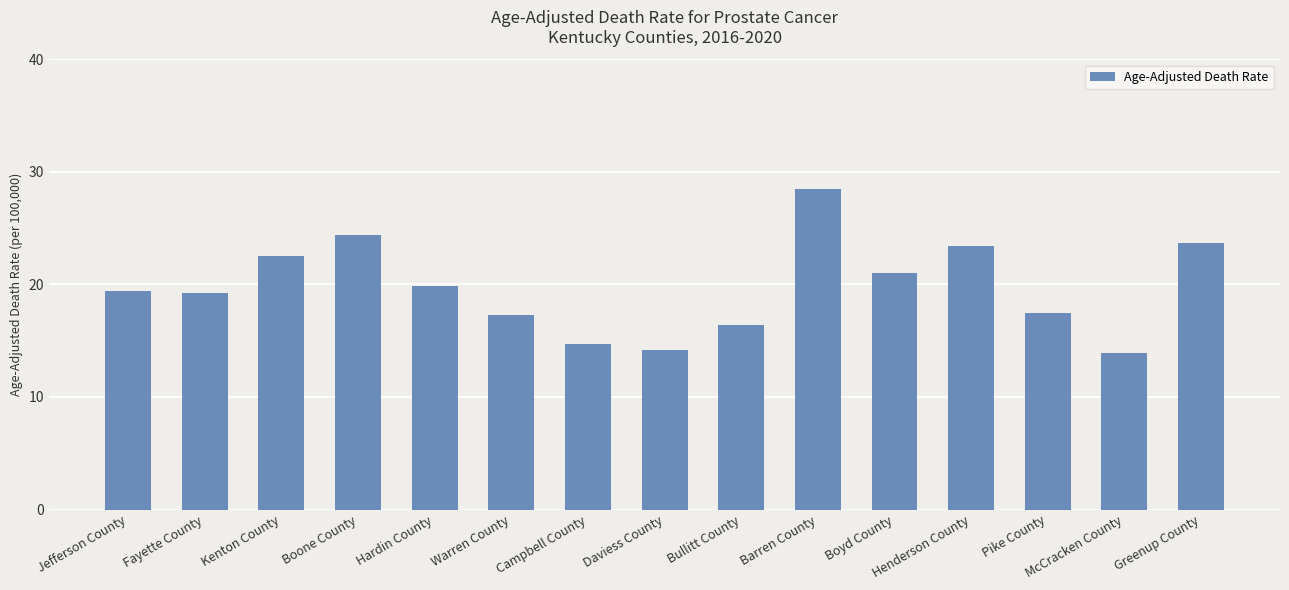

What is the greatest value displayed?

28.5